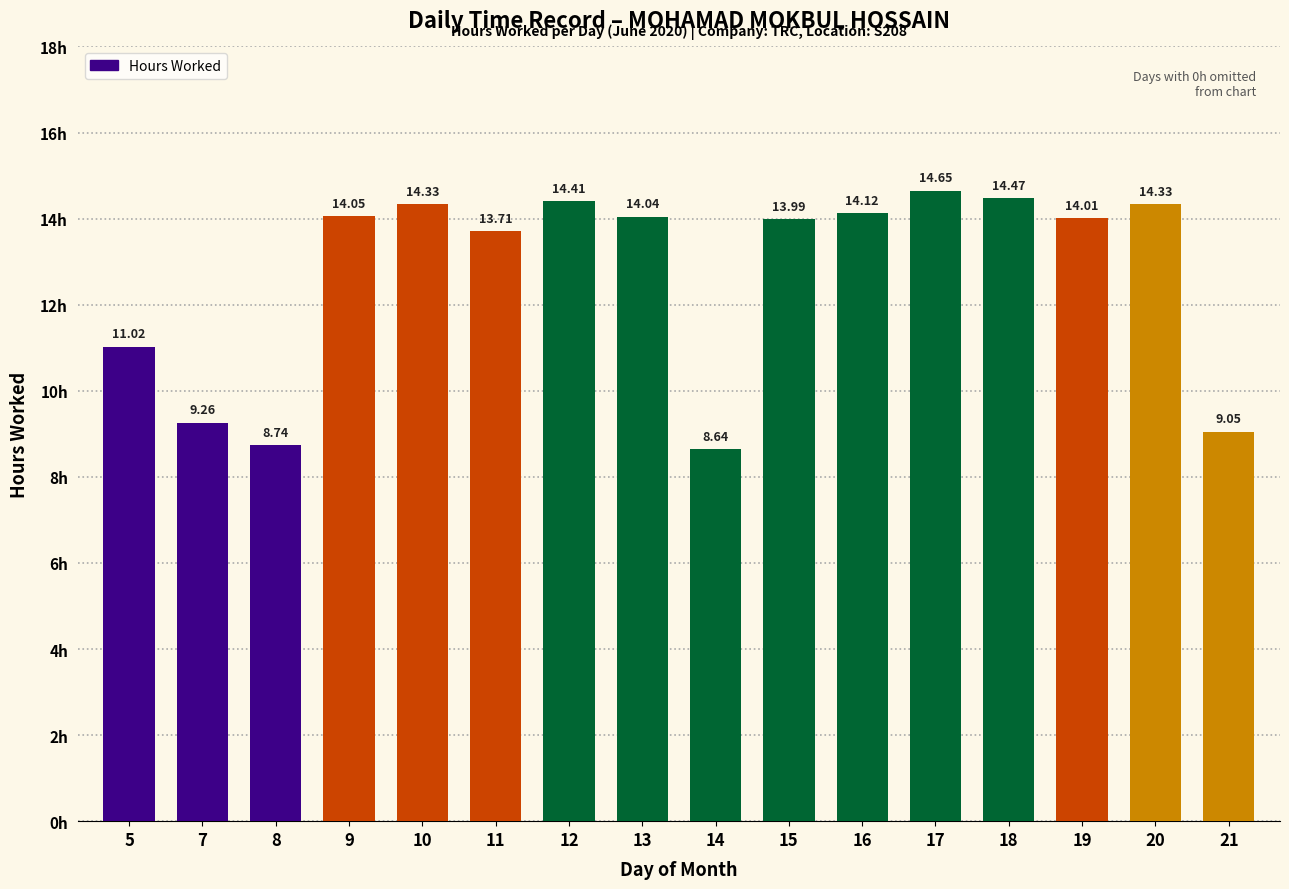

What is the ratio of the value at 18 to the value at 5?

1.3